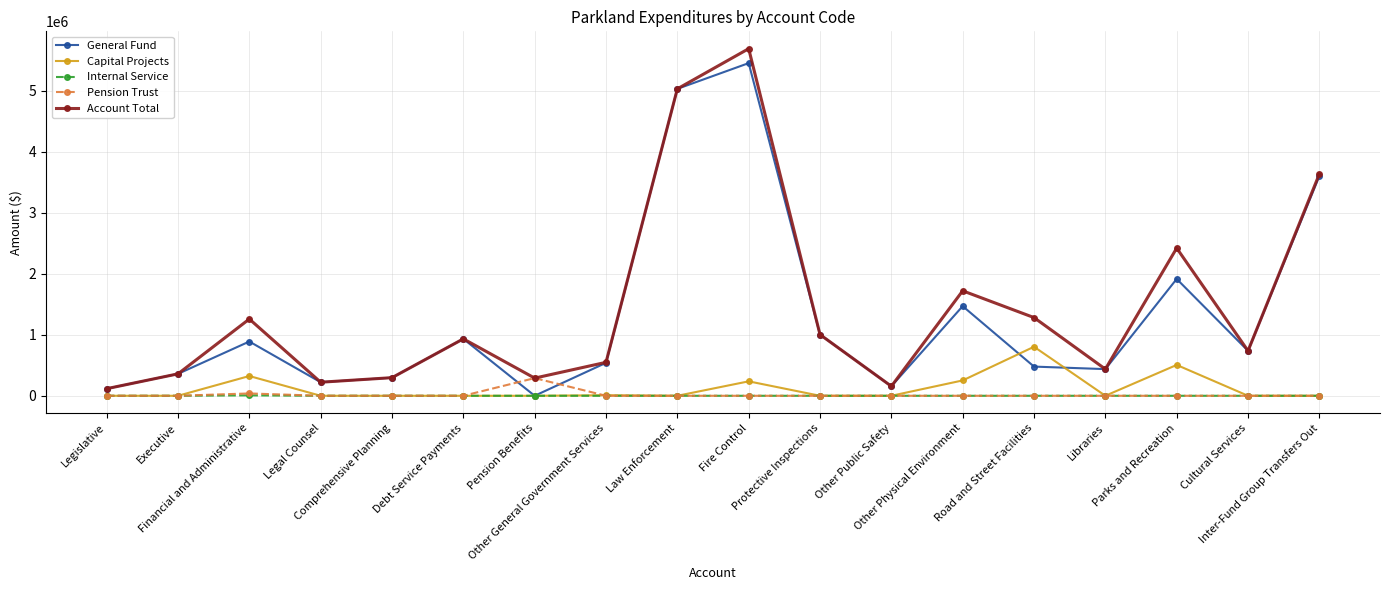

How many lines are shown in the chart?

5